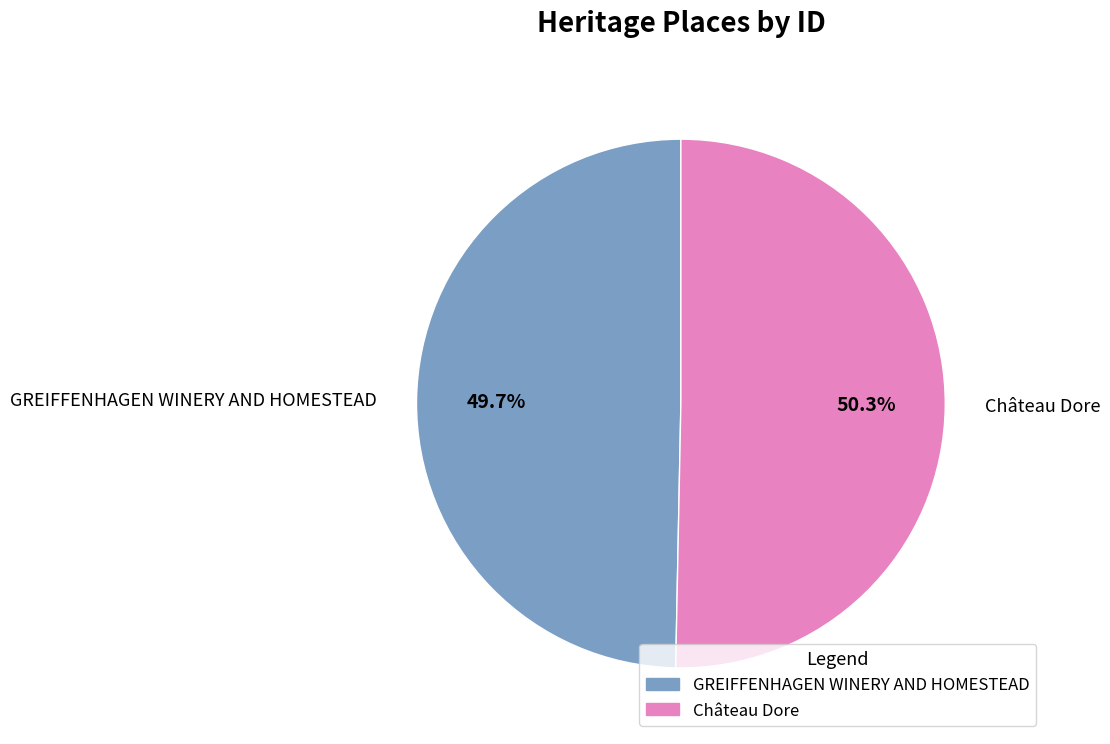

What is the majority slice?

Château Dore